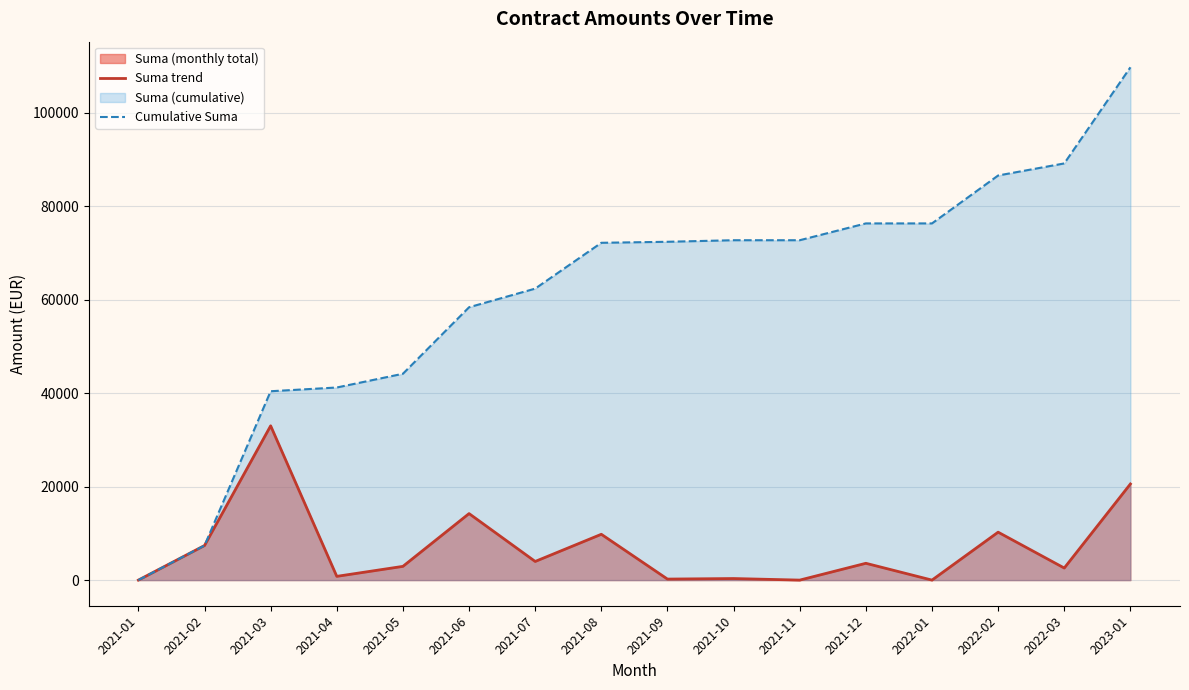

How many data points does each series have?

16